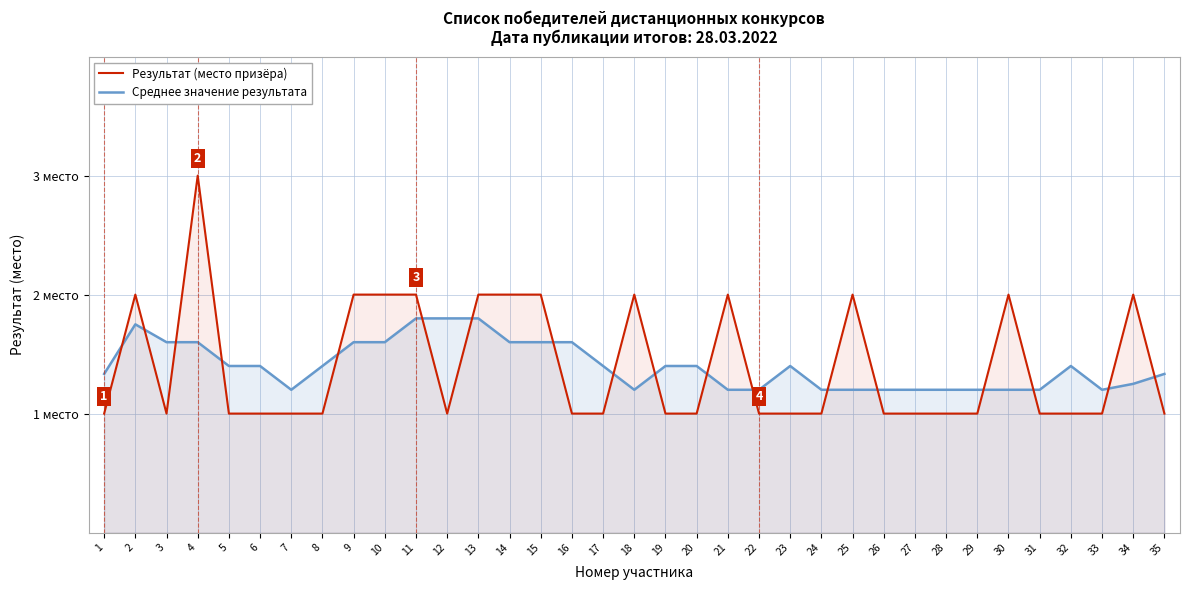

What is the maximum value shown in the chart?

3.0